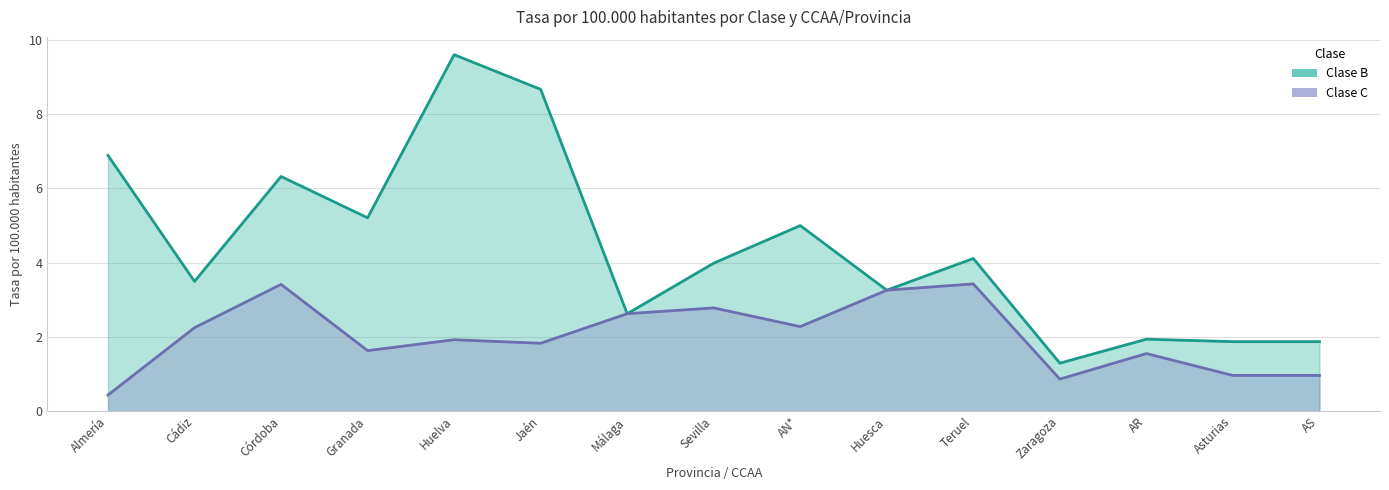

Rank the categories by Clase B value from lowest to highest.

Zaragoza, Asturias, AS, AR, Málaga, Huesca, Cádiz, Sevilla, Teruel, AN*, Granada, Córdoba, Almería, Jaén, Huelva